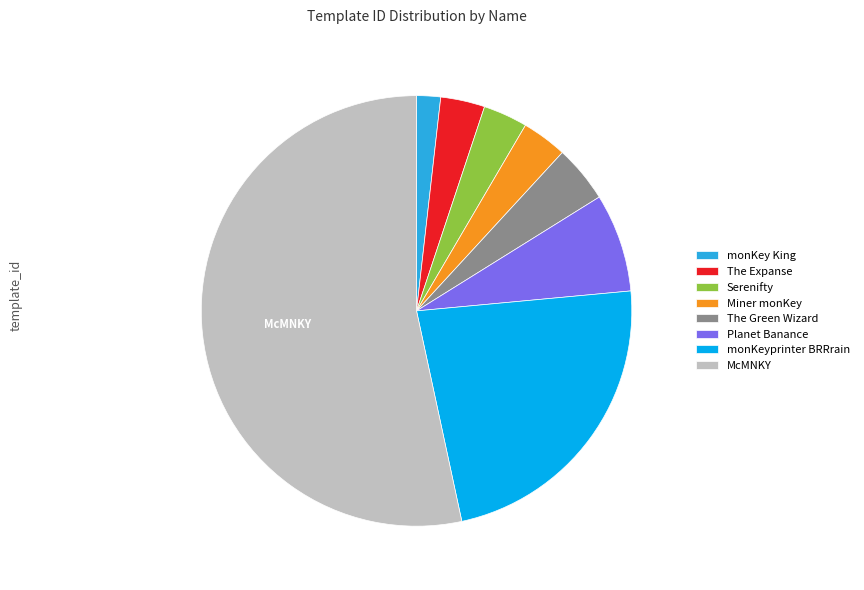

Between The Green Wizard and monKey King, which is larger?

The Green Wizard